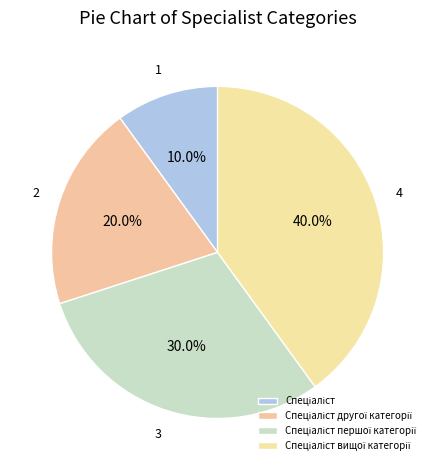

The Спеціаліст вищої категорії slice represents 40% of the pie. True or false?

True